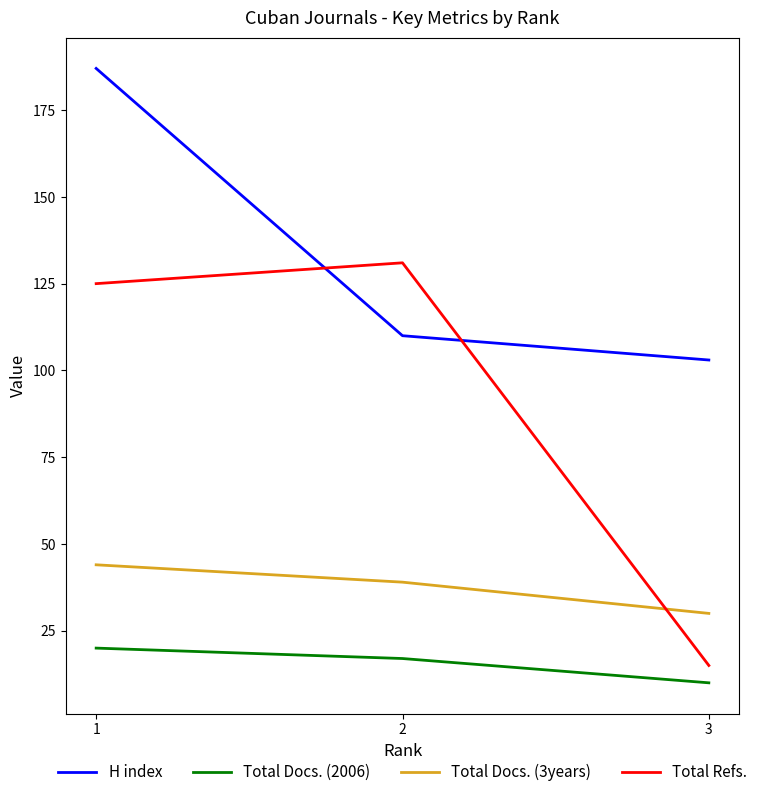

At how many categories does at least one series exceed 37?

3